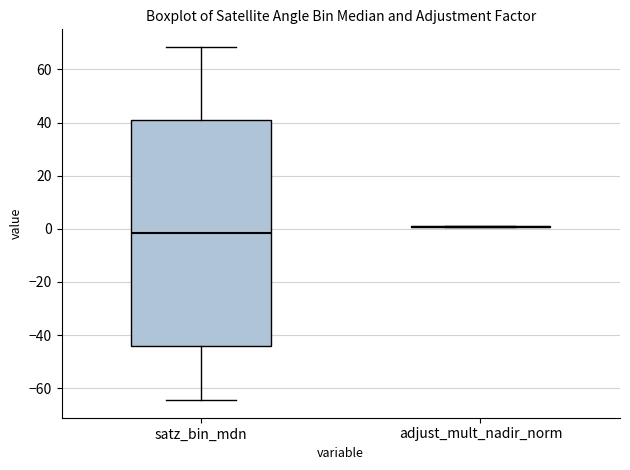

Reading left to right, transcribe this box plot: for each box, give where its median line is, the range the box spans, and where its two whiskers end, as read against the y-axis. The values are not printed on the chart, so give them approximately, as read against the axis.

satz_bin_mdn: median -2, box -44 to 42, whiskers -64 to 68
adjust_mult_nadir_norm: box collapsed to a line at 0, whiskers 0 to 2